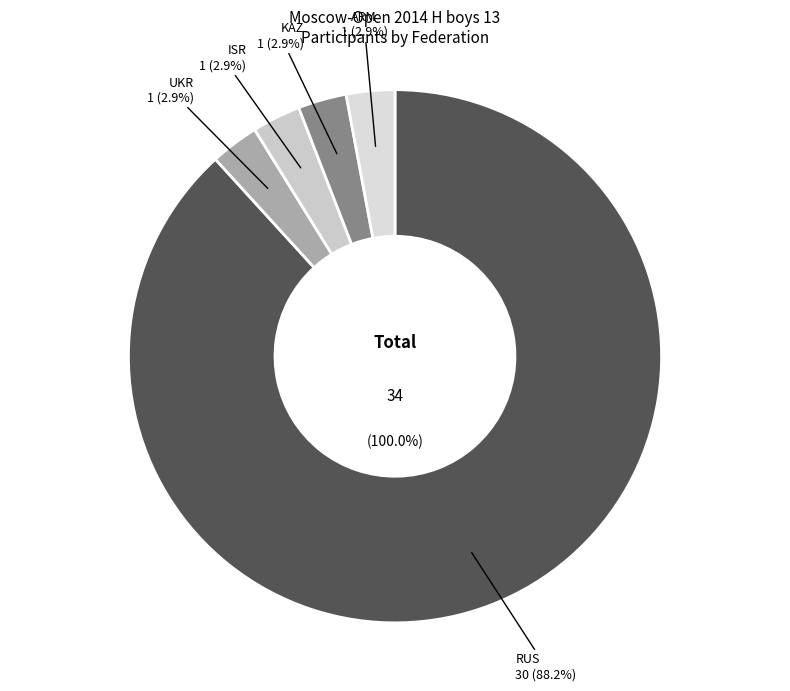

Which category has the biggest portion of the pie?

RUS